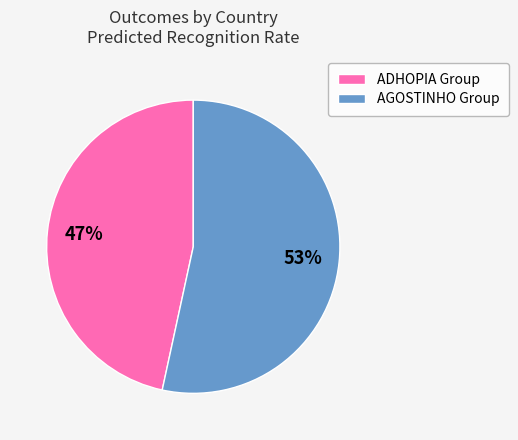

To the nearest percent, what is the average slice percentage?

50%